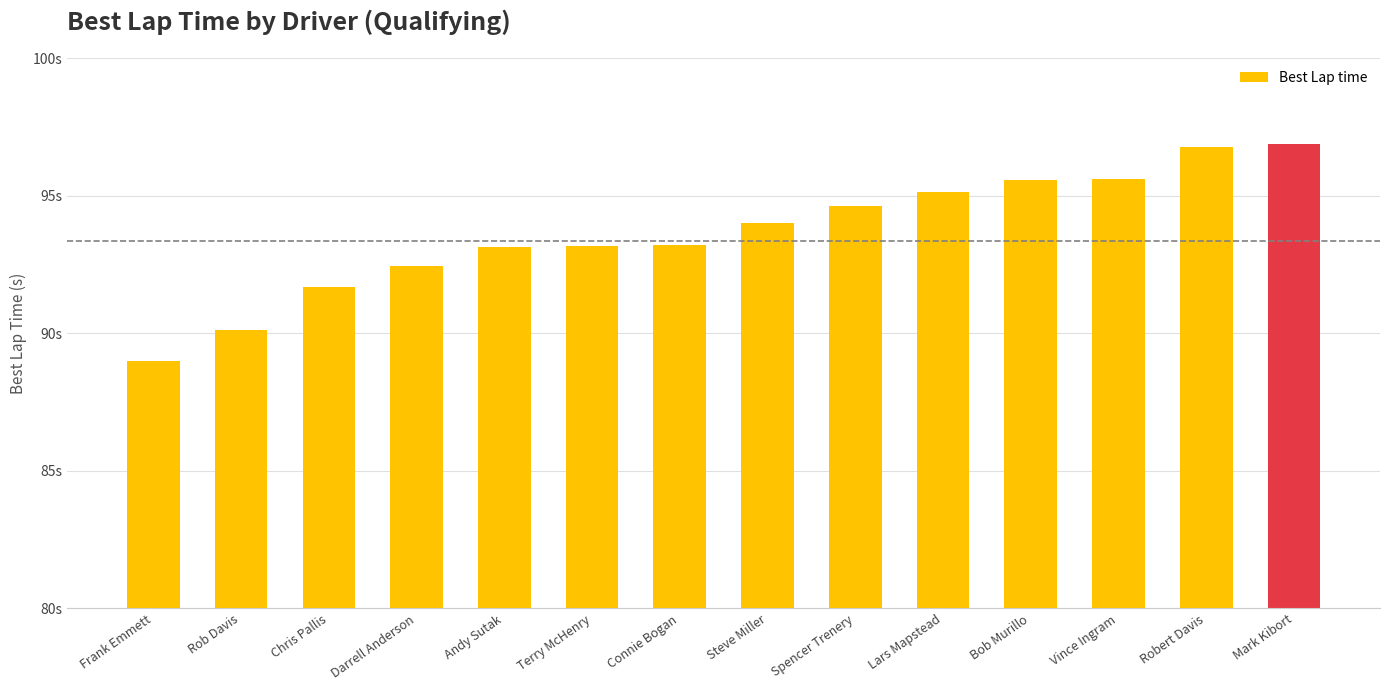

Which label corresponds to the smallest value in the chart?

Frank Emmett